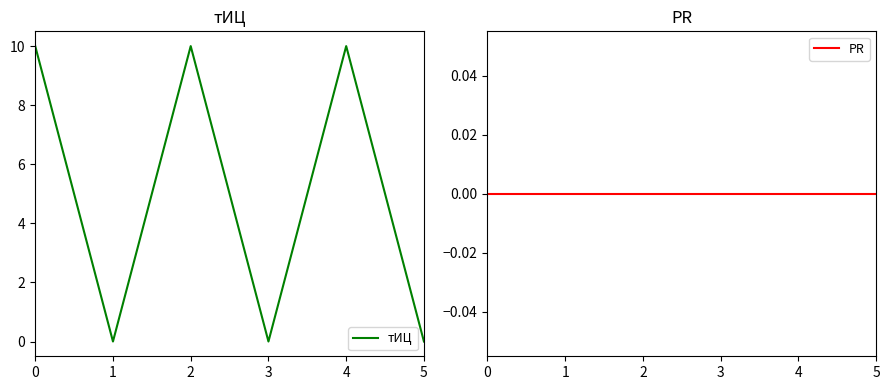

Where is the first local minimum for тИЦ?

1